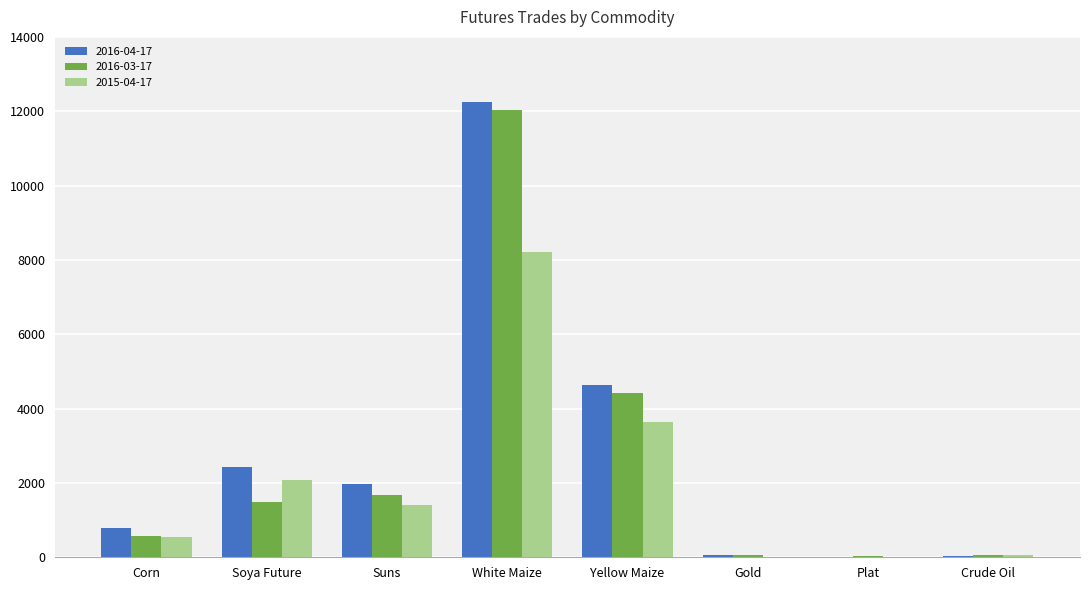

At which category is the sum across all series the highest?

White Maize